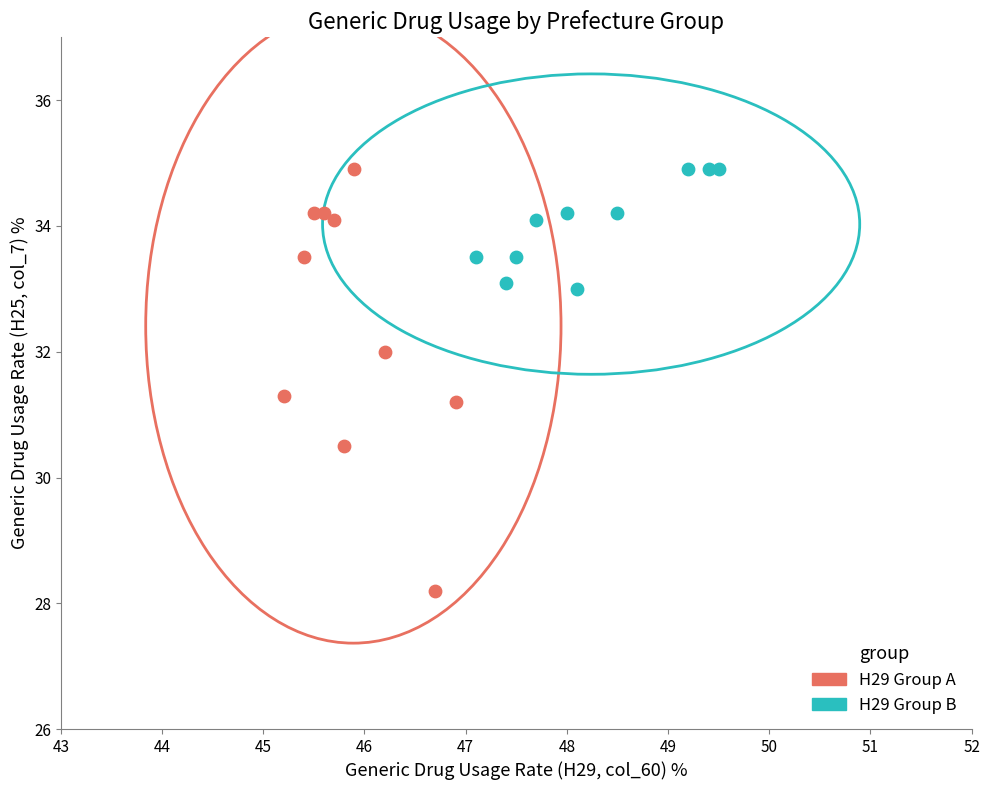

What are all the series names shown in the legend?

H29 Group A, H29 Group B